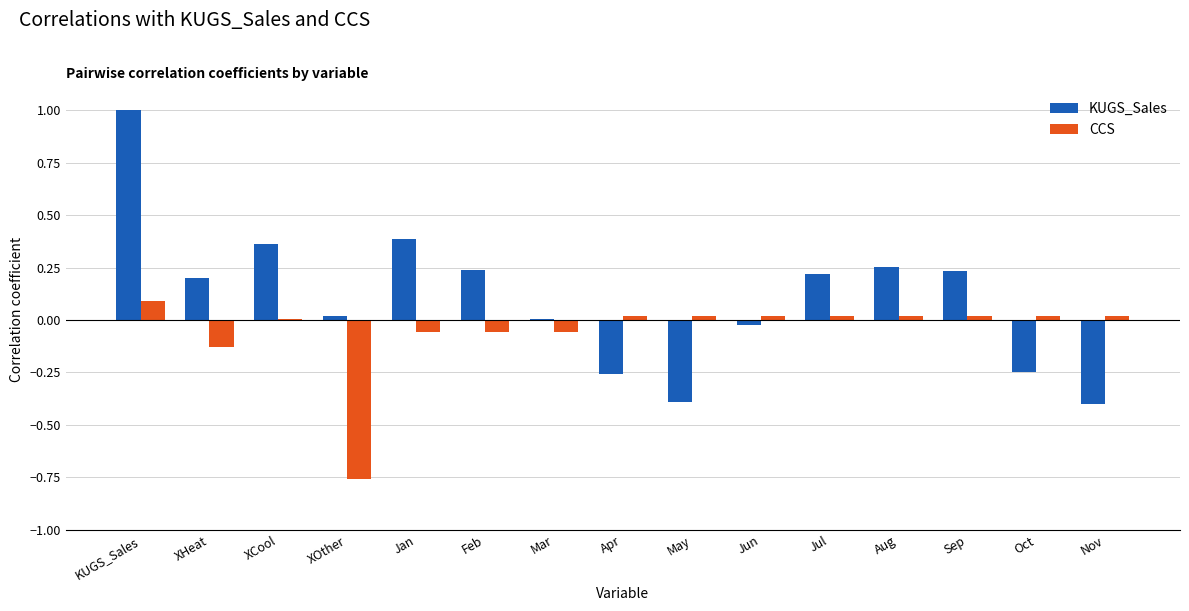

How many distinct data groups are displayed?

2